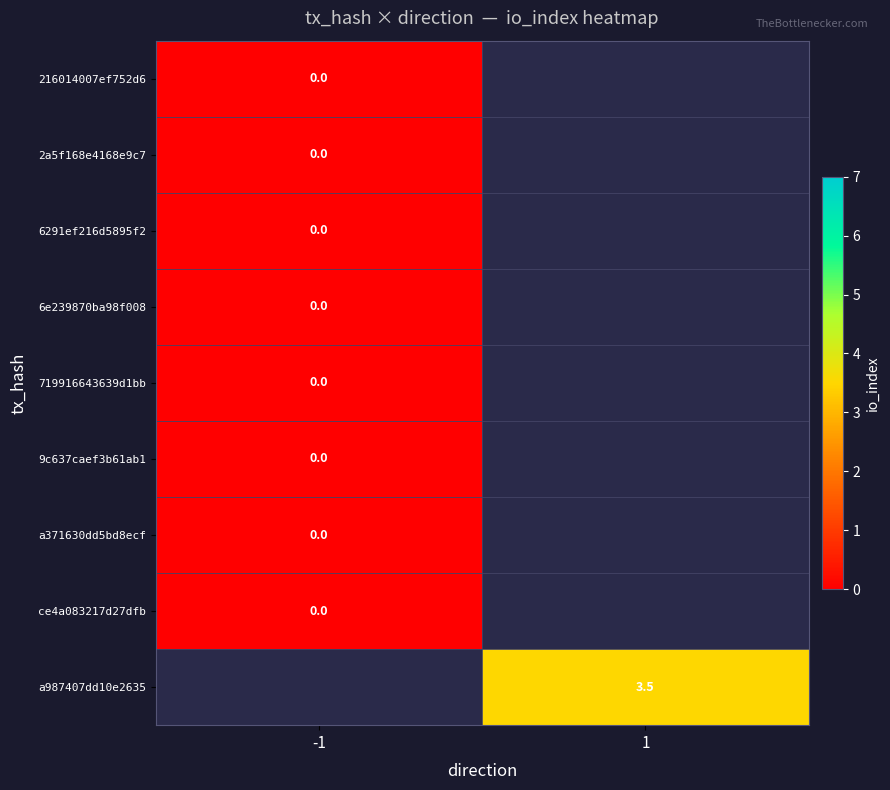

List the series in order of their peak value, lowest first.

216014007ef752d6, 2a5f168e4168e9c7, 6291ef216d5895f2, 6e239870ba98f008, 719916643639d1bb, 9c637caef3b61ab1, a371630dd5bd8ecf, ce4a083217d27dfb, a987407dd10e2635